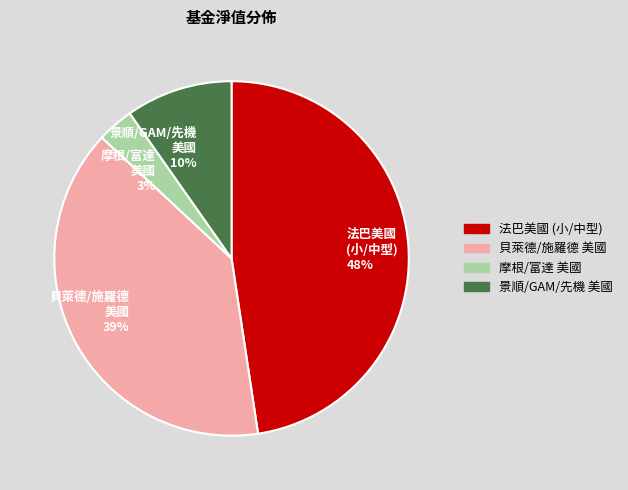

Count the number of slices in the pie.

4